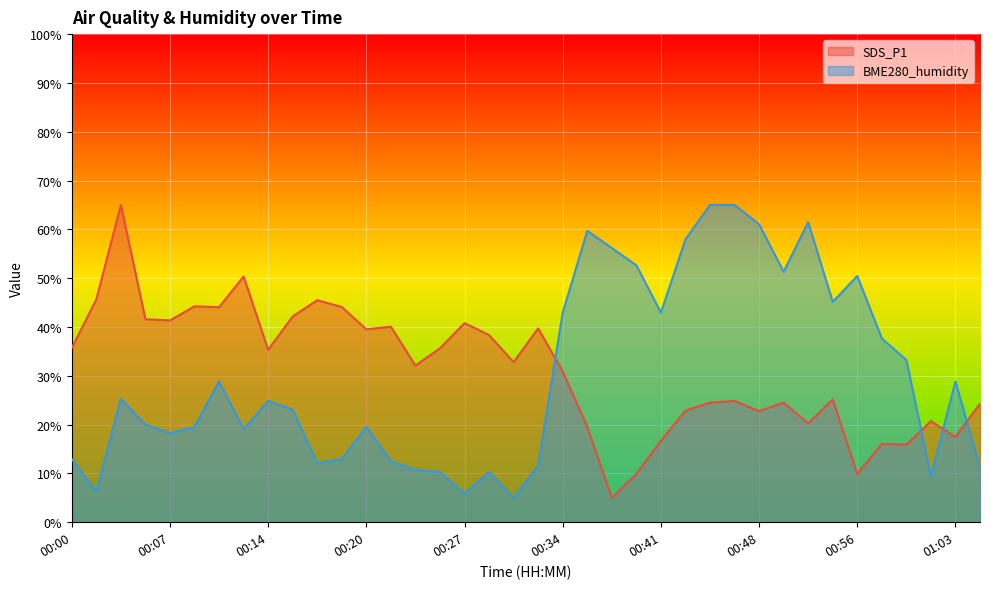

At 00:53, list the series in order from smallest to largest.

SDS_P1, BME280_humidity